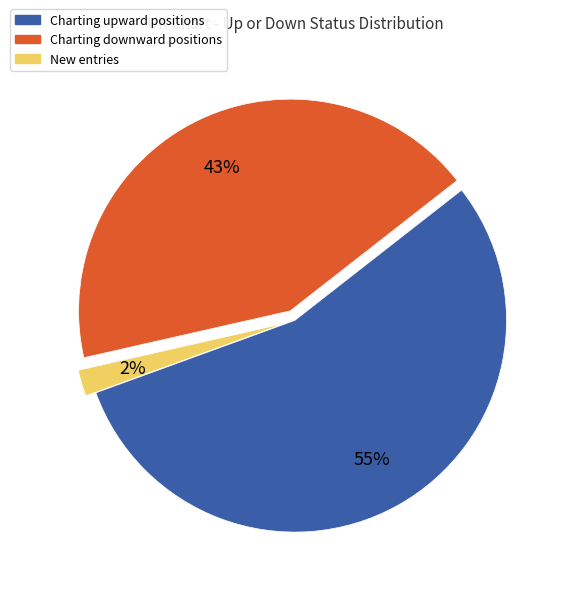

Is there a majority slice in this chart?

Yes